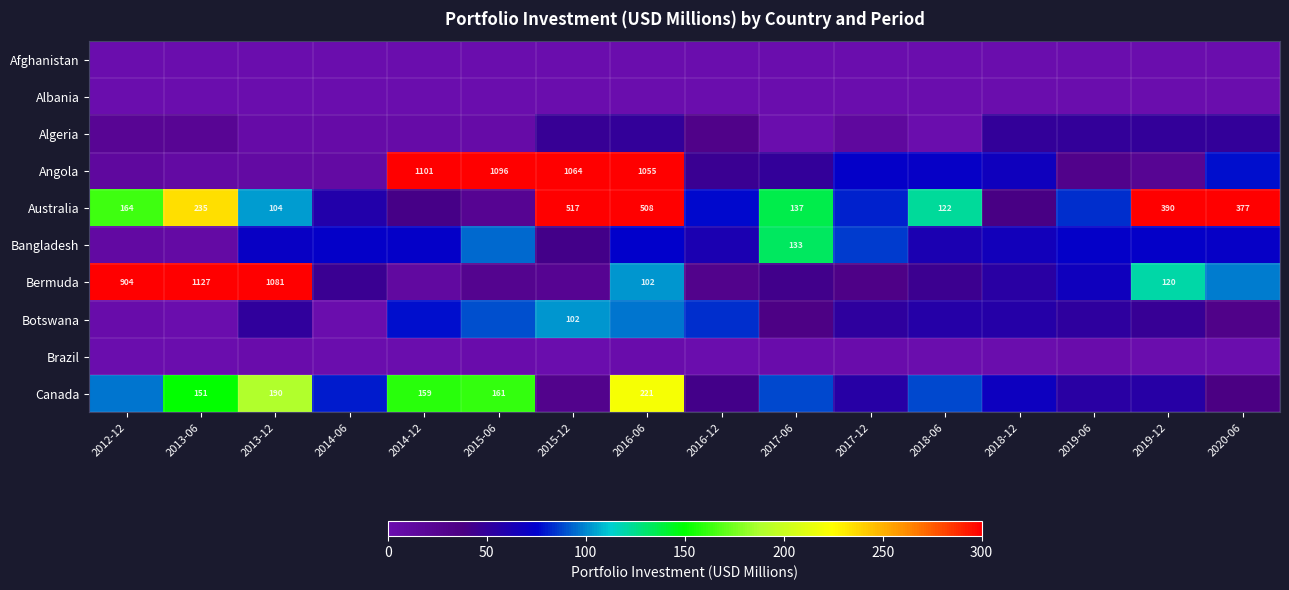

Is it true that Bangladesh equals 133.2 at 2017-06?

True